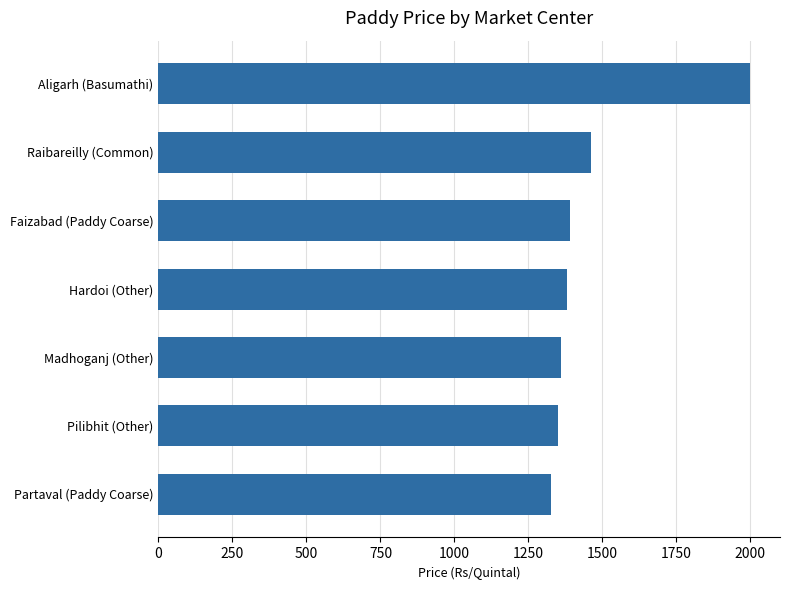

Reading top to bottom, transcribe all the data shown in this chart.

2000	1460	1390	1380	1360	1350	1325